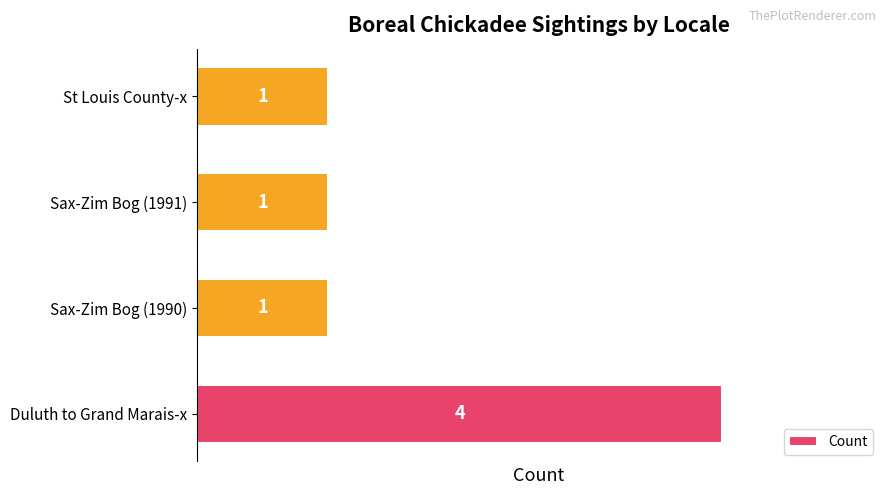

What is the change in value from Duluth to Grand Marais-x to Sax-Zim Bog (1990)?

-3